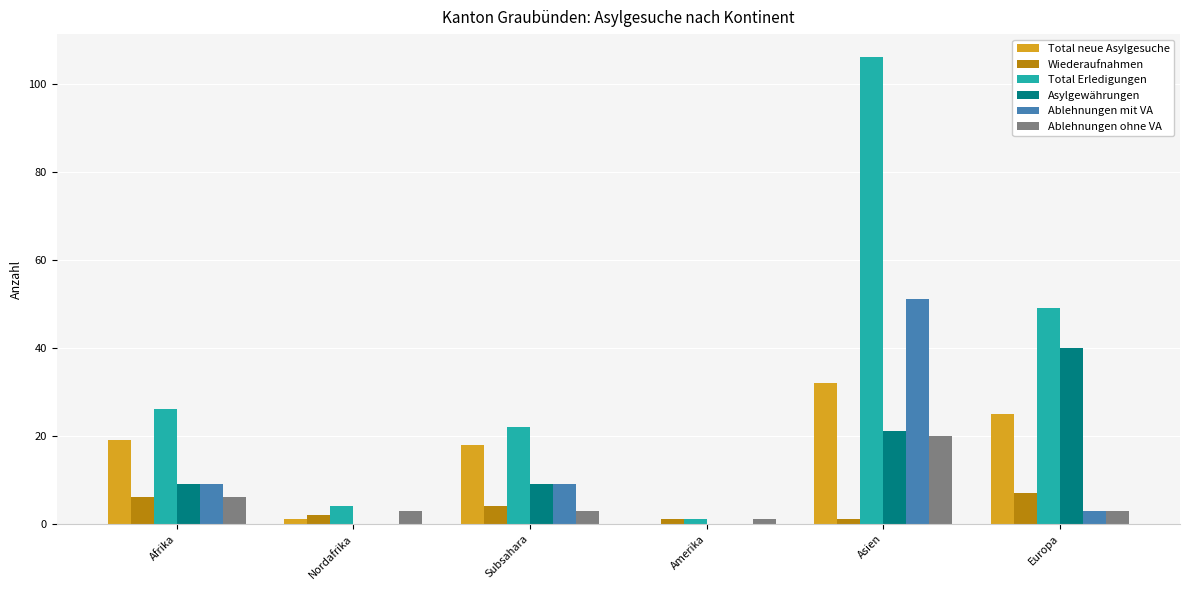

Count the number of data series in this chart.

6